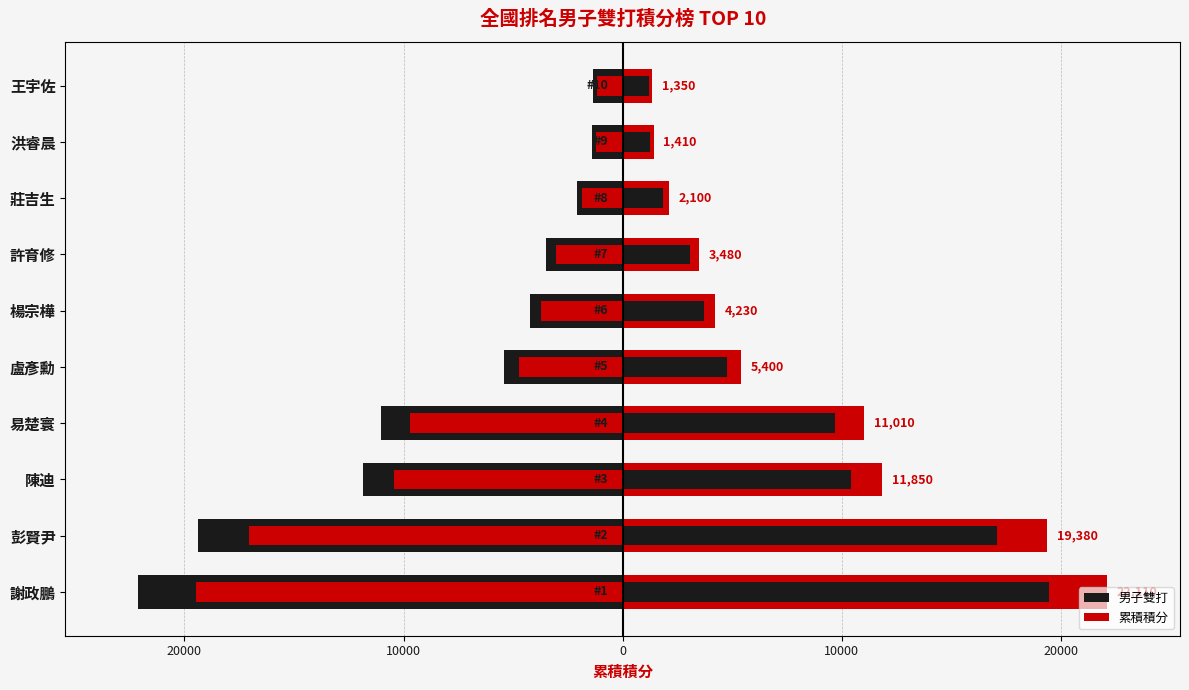

The value of 累積積分 at 莊吉生 is 725. True or false?

False